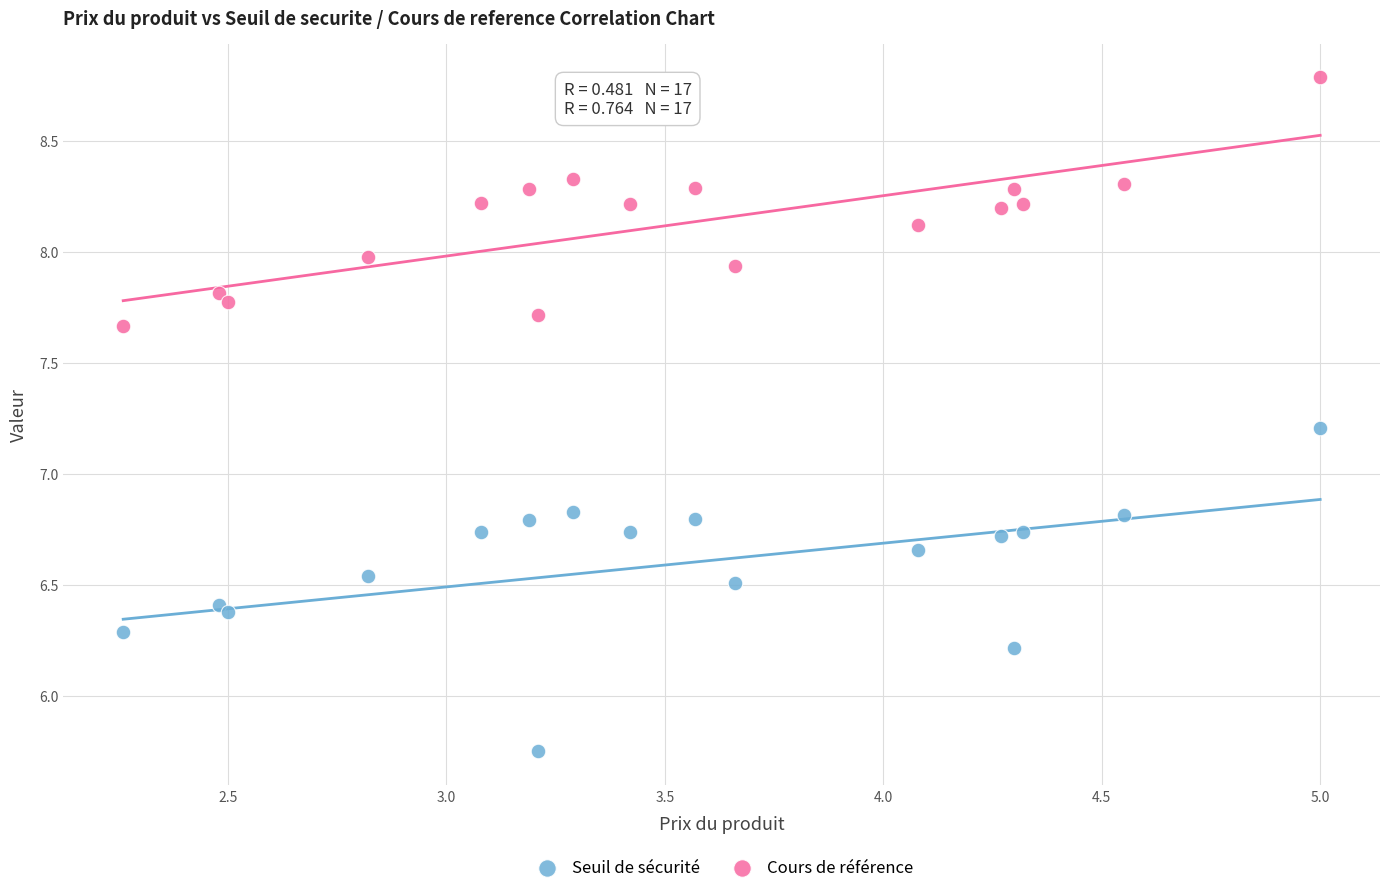

In the Seuil de sécurité series, what Y value is closest to 6?

6.2